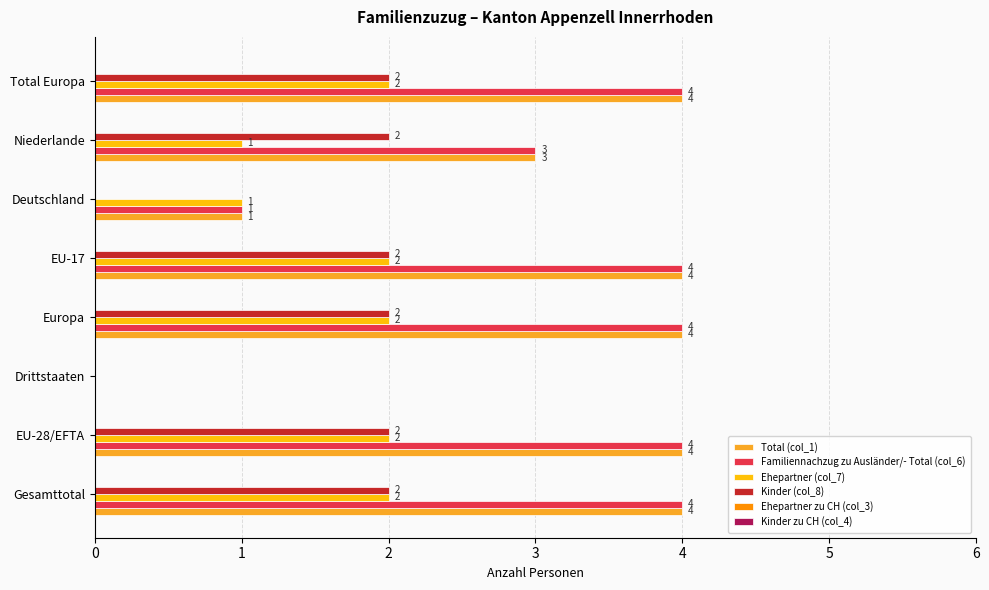

How many positive values does the Total (col_1) series have?

7